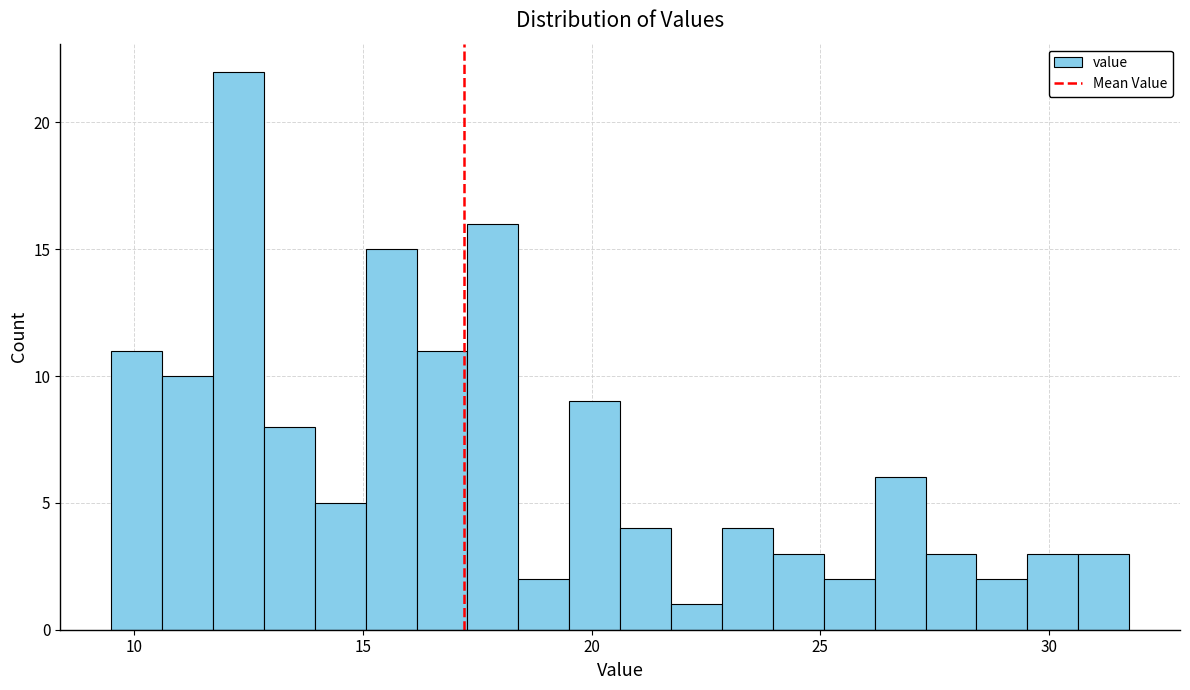

Around what value on the x-axis is the tallest bar? Give the approximate position of its centre, as read against the axis.

12.5